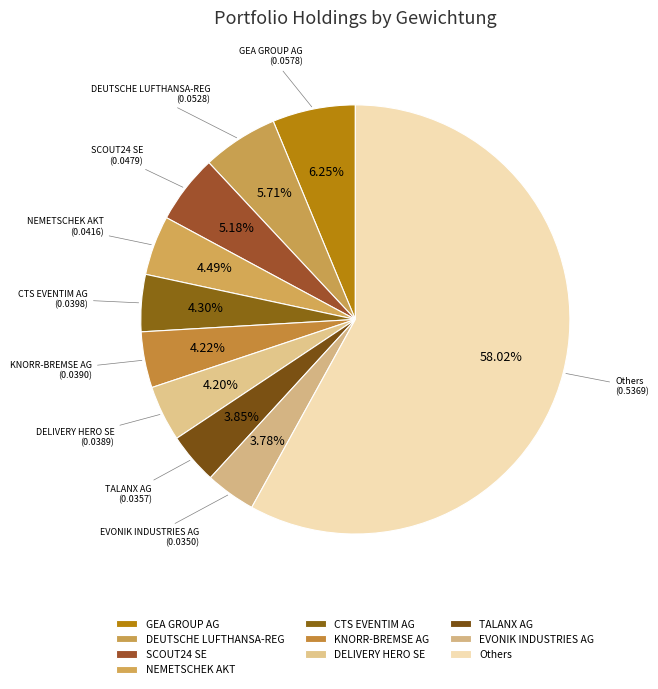

How many slices are in this pie chart?

10